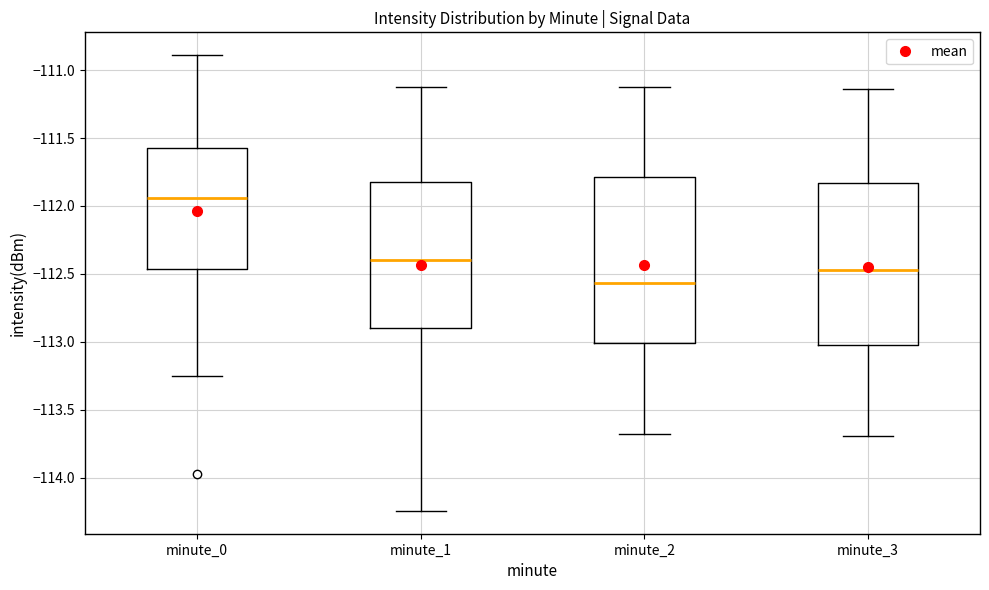

Reading left to right, read every box against the y-axis: the position of its median line, the range the box covers, and the ends of its whiskers. The values are not printed on the chart, so give them approximately, as read against the axis.

minute_0: median -111.95, box -112.45 to -111.55, whiskers -113.25 to -110.90
minute_1: median -112.40, box -112.90 to -111.85, whiskers -114.25 to -111.10
minute_2: median -112.55, box -113.00 to -111.80, whiskers -113.70 to -111.10
minute_3: median -112.45, box -113.05 to -111.85, whiskers -113.70 to -111.15